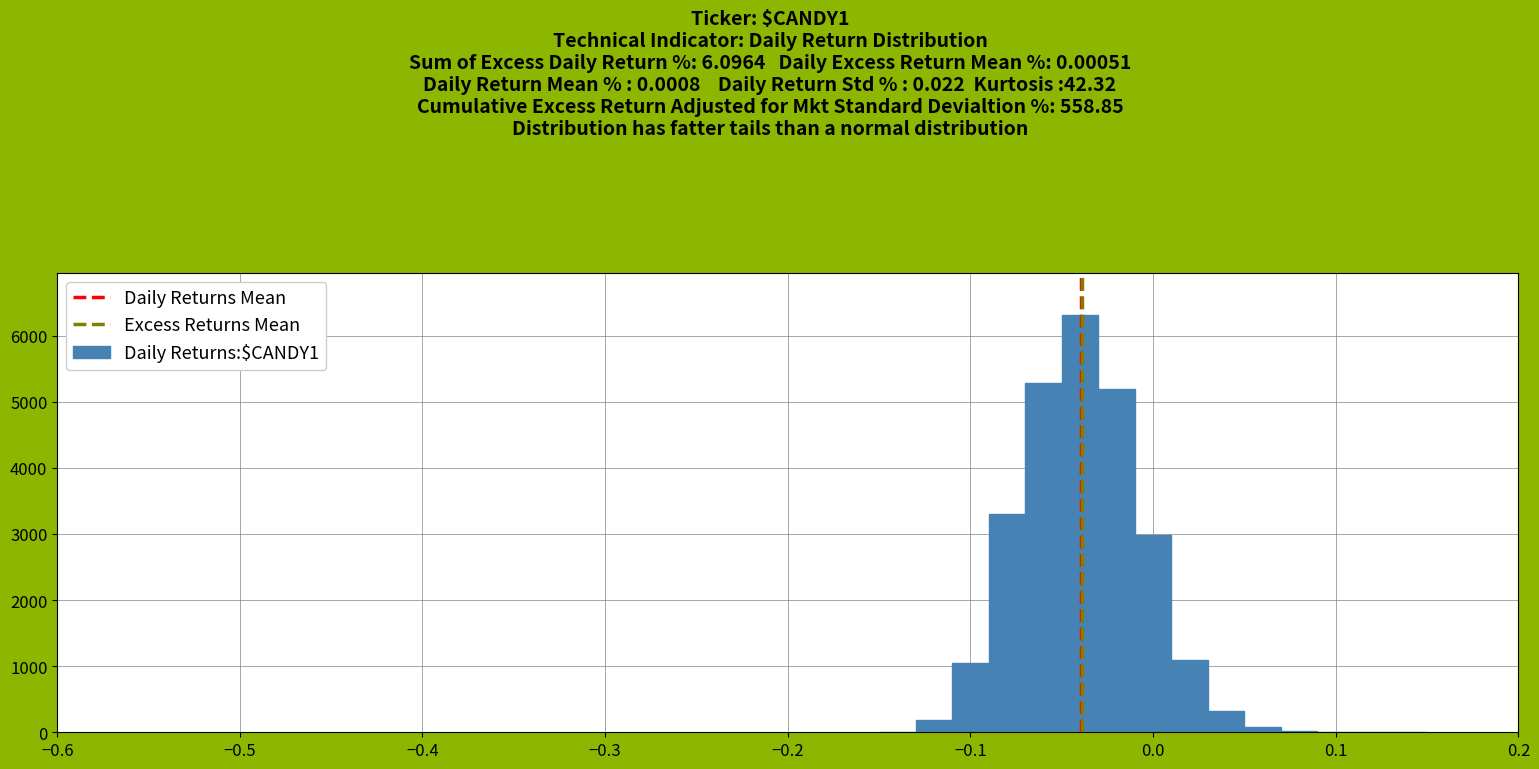

Read against the x-axis, roughly where is the centre of the tallest bar?

-0.04